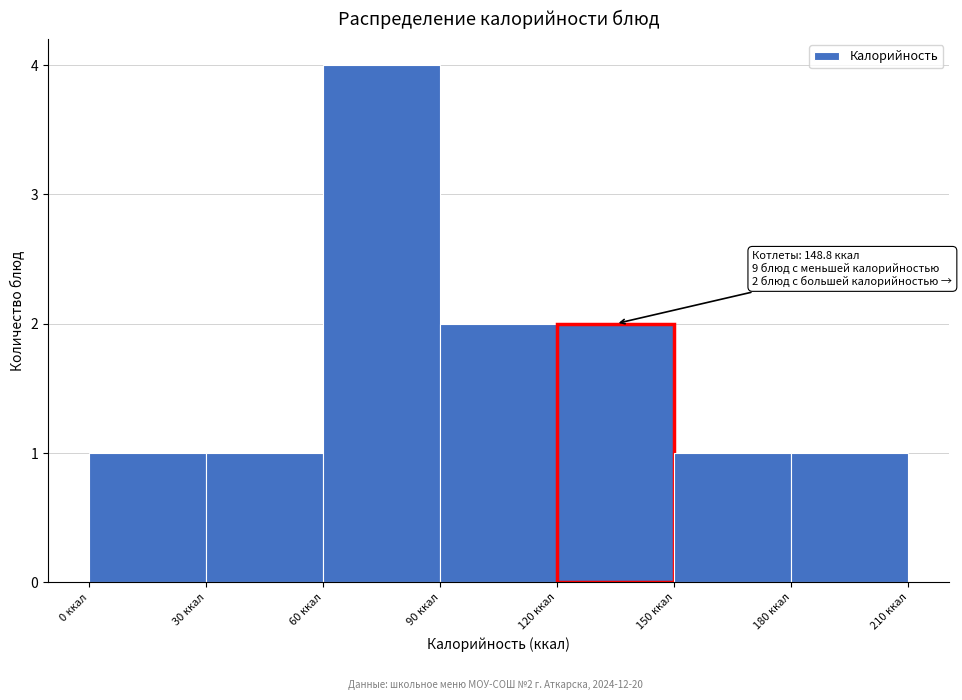

Over which range of the x-axis is the bar tallest?

60 to 90